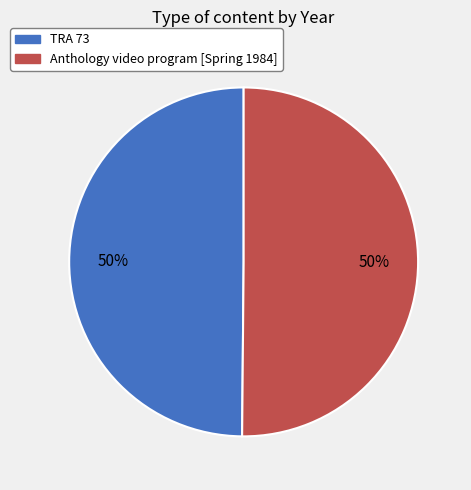

What is the ratio of the value at Anthology video program [Spring 1984] to the value at TRA 73?

1.0